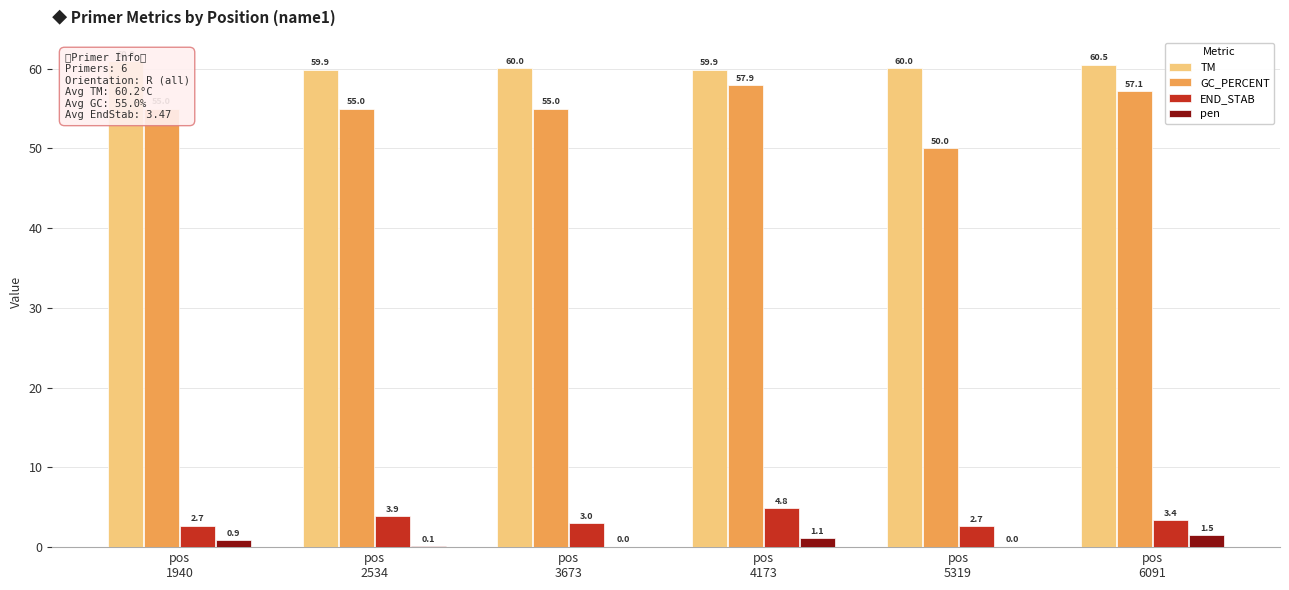

At how many categories does at least one series exceed 24?

6